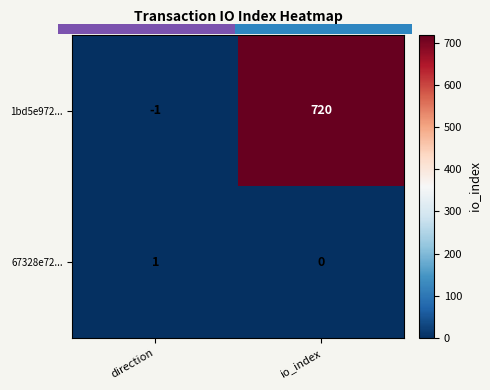

At direction, list the series in order from smallest to largest.

1bd5e972..., 67328e72...